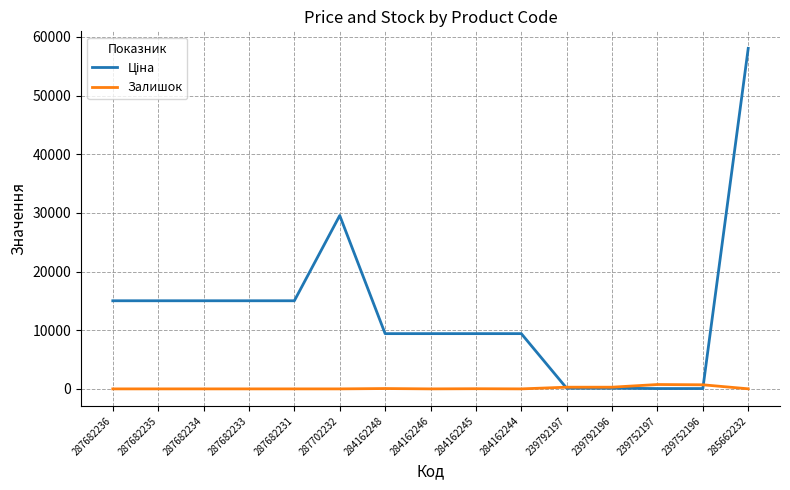

Is it true that Залишок equals 0.0 at 287682231?

True